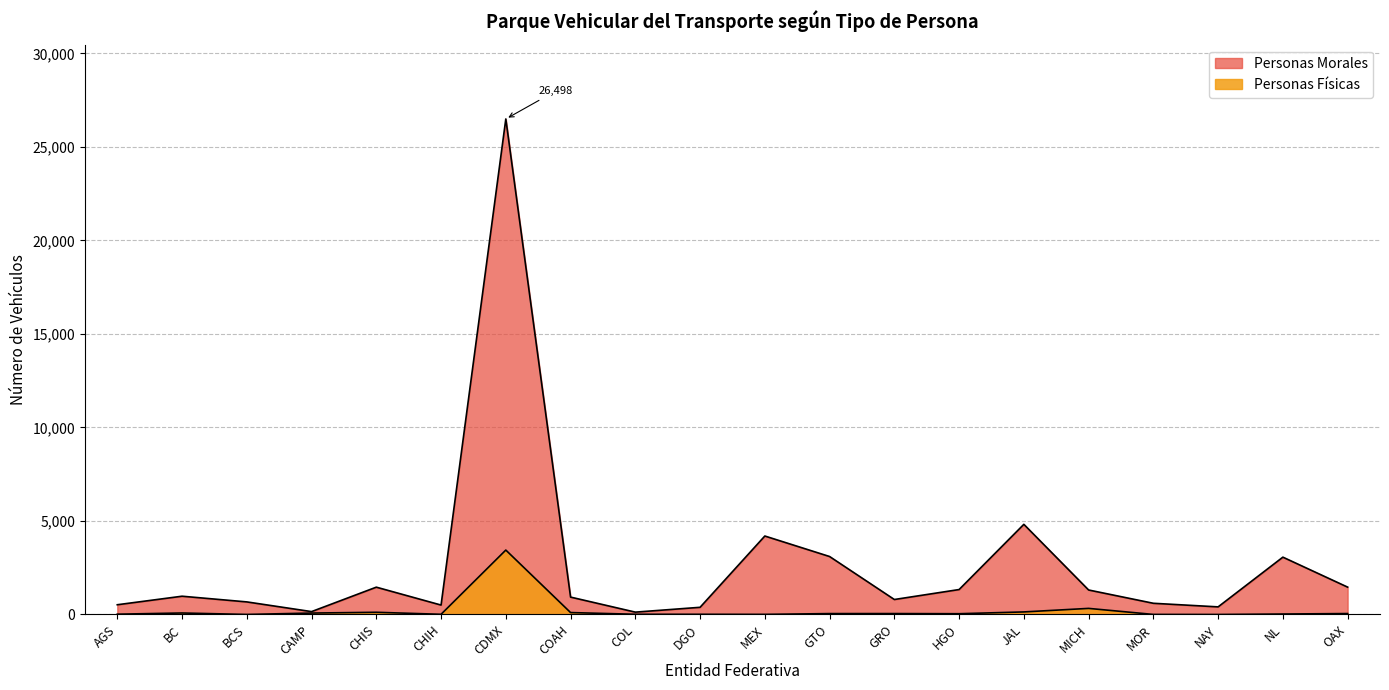

Where does the Personas Morales series first go above 977?

CHIS